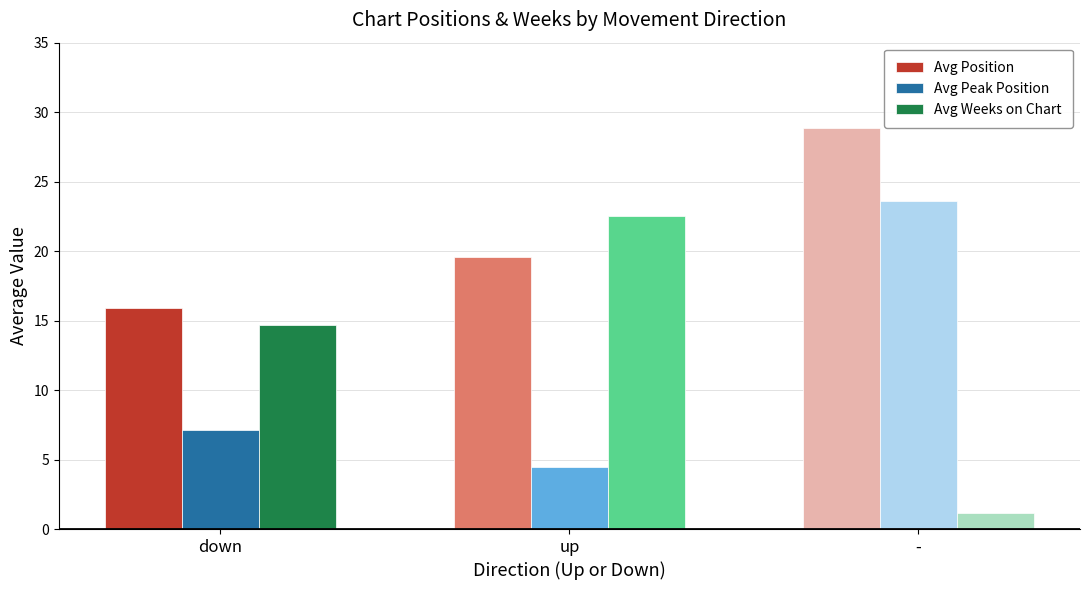

Reading right to left, transcribe all the data shown in this chart.

Avg Position: -=28.9	up=19.5	down=15.9
Avg Peak Position: -=23.6	up=4.5	down=7.1
Avg Weeks on Chart: -=1.1	up=22.5	down=14.7